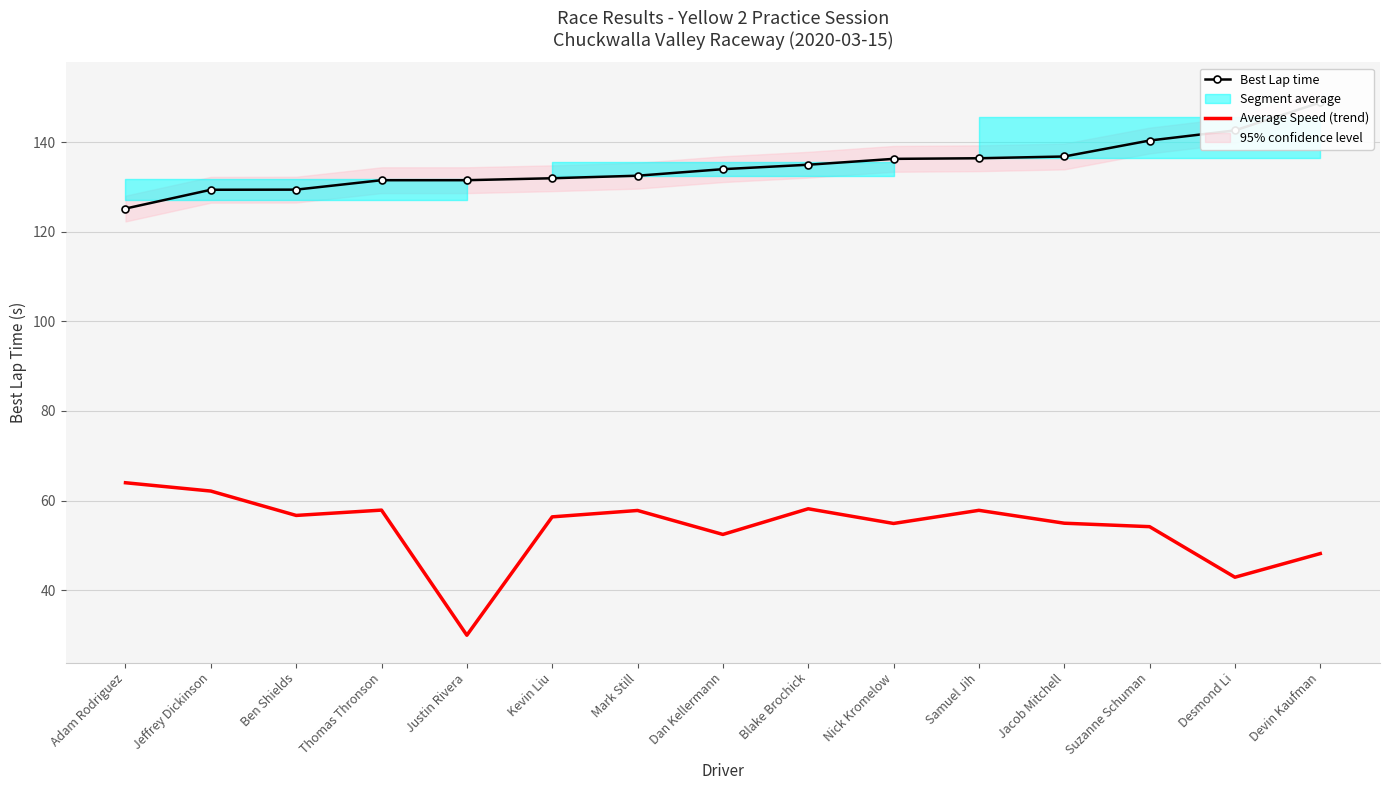

True or false: Average Speed (trend) has a value of 77.1 at Nick Kromelow.

False